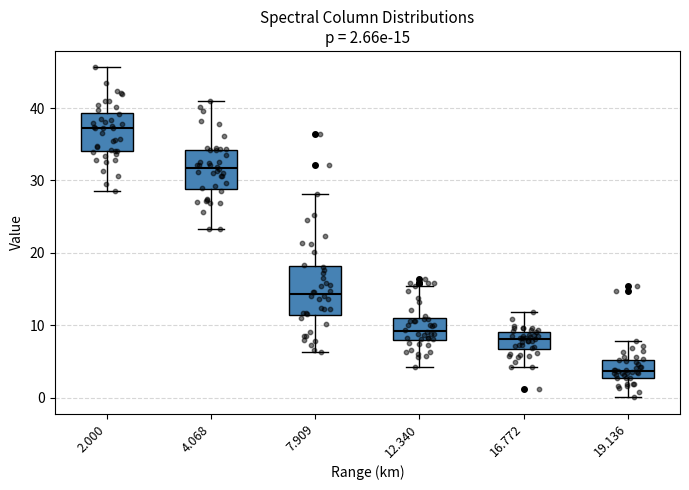

Which box is the tallest, from its lower edge to its upper edge?

7.909